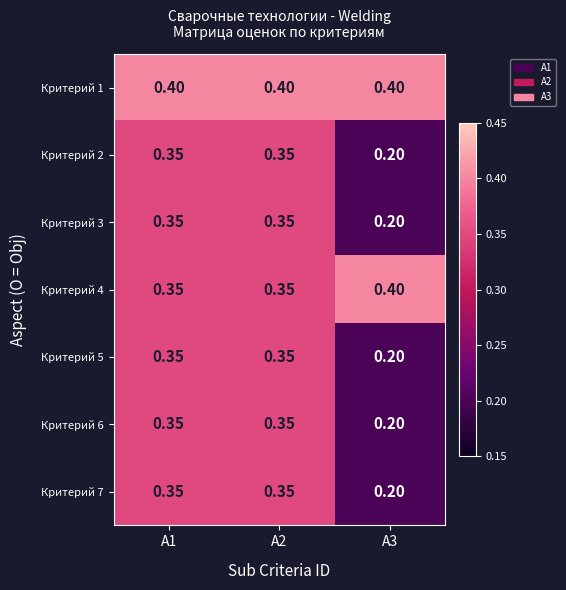

Is the value of Критерий 5 at A1 greater than the value of Критерий 1 at A2?

No